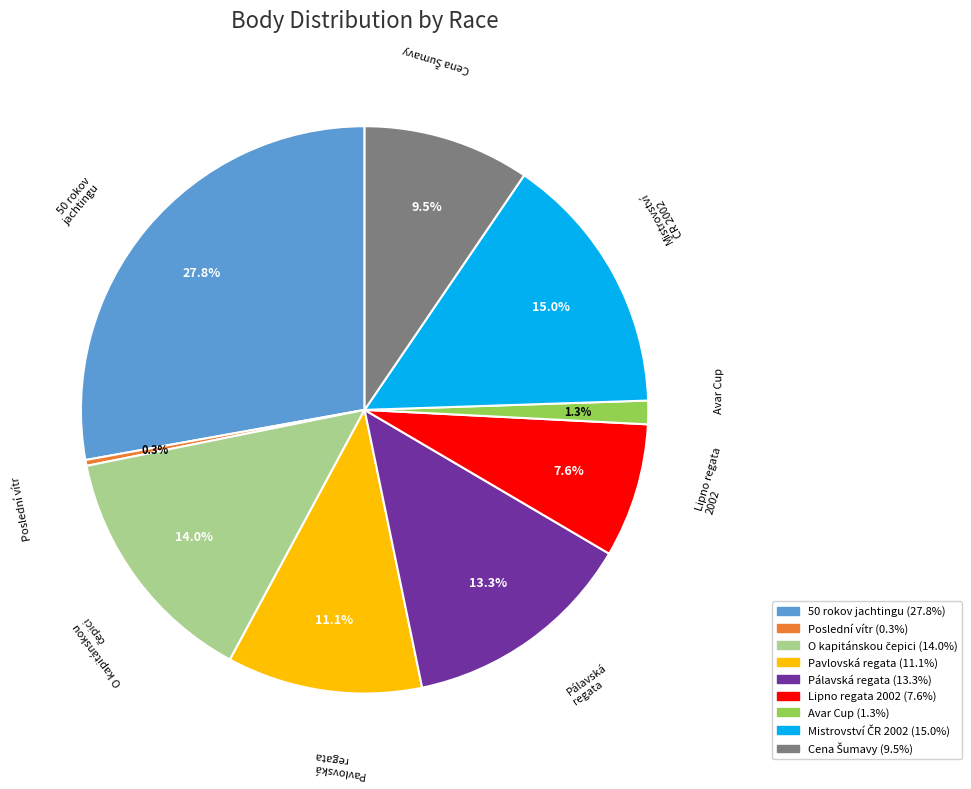

Is it true that Lipno regata 2002 is 8% of the pie?

True